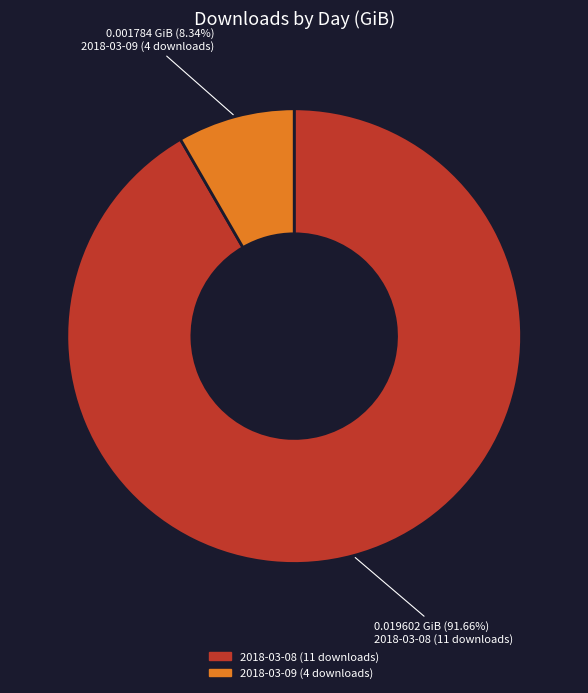

Rank the categories by value from lowest to highest.

2018-03-09 (4 downloads), 2018-03-08 (11 downloads)